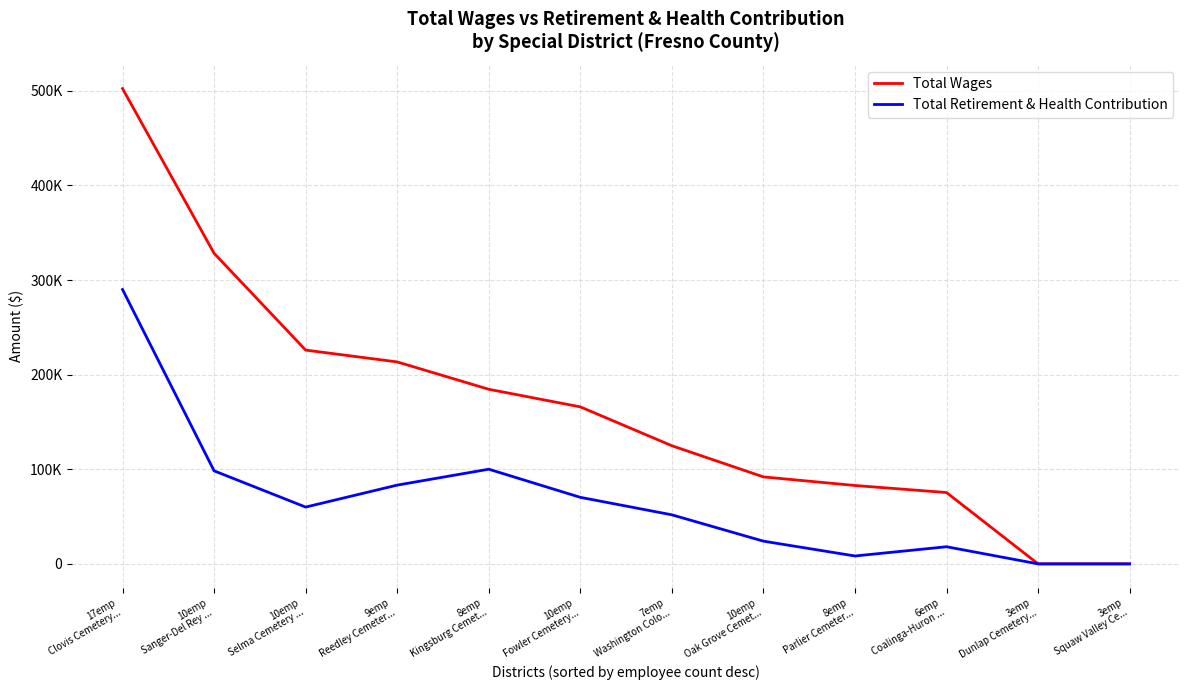

Does the chart display data point markers on the line(s)?

No